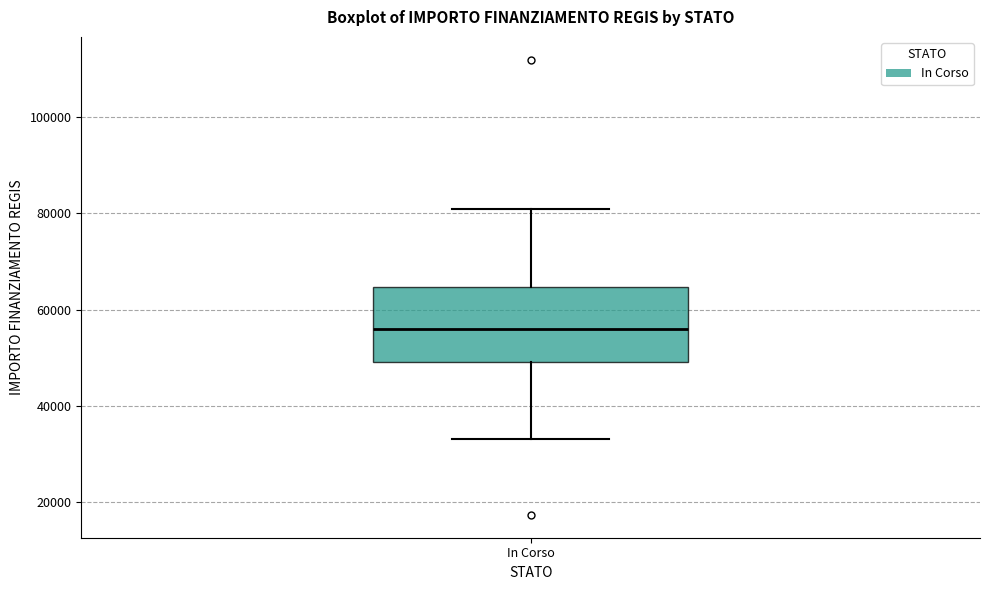

Transcribe this box plot: give where the median line is, the range the box spans, and where the two whiskers end, as read against the y-axis. The values are not printed on the chart, so give them approximately, as read against the axis.

median 56000, box 50000 to 64000, whiskers 32000 to 80000